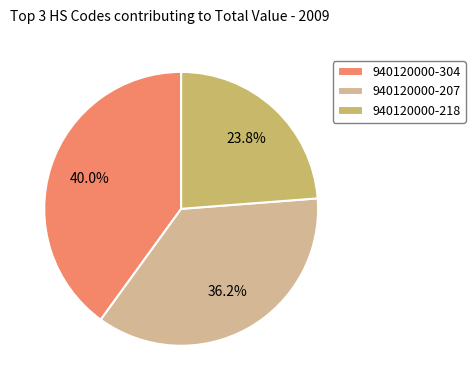

What is the largest slice in the pie chart?

940120000-304